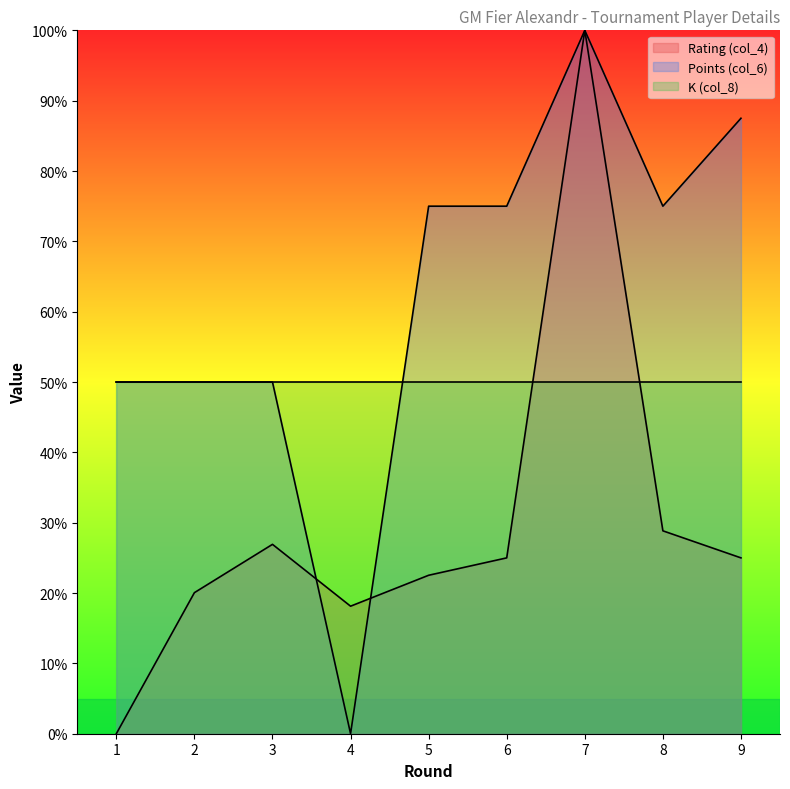

Which series ends up on top after the final intersection of Rating (col_4) and K (col_8)?

K (col_8)